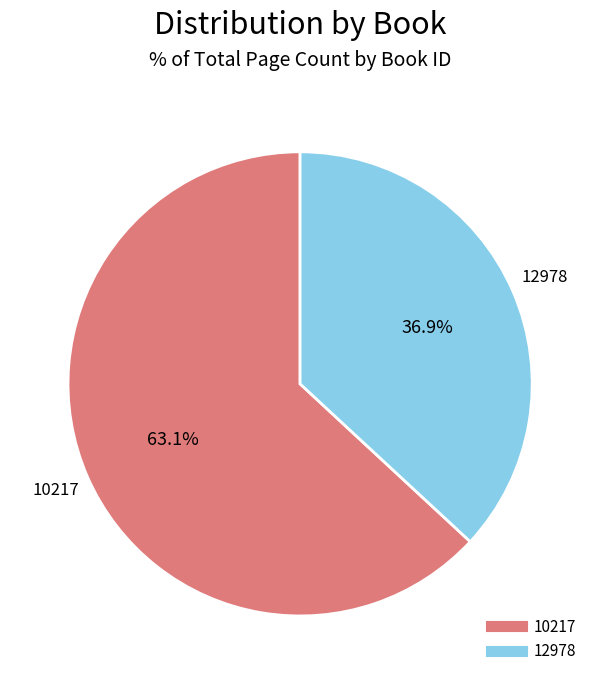

To the nearest percent, what is the average slice percentage?

50%